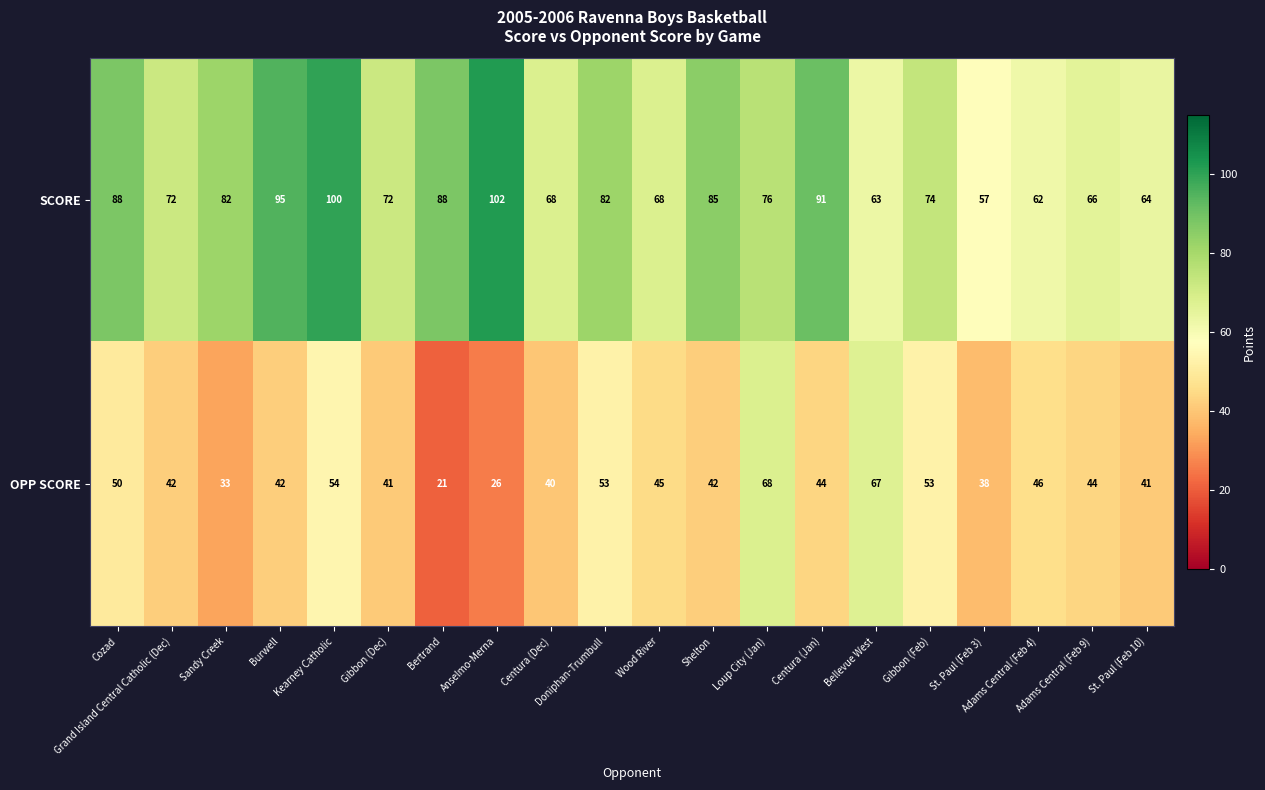

Which category has the lowest value across all series?

Bertrand